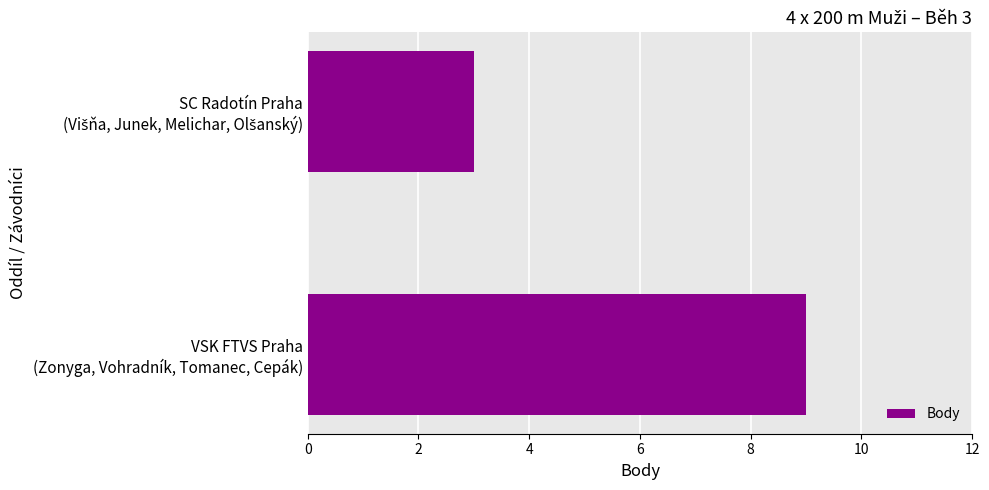

Does the chart contain stacked bars?

No